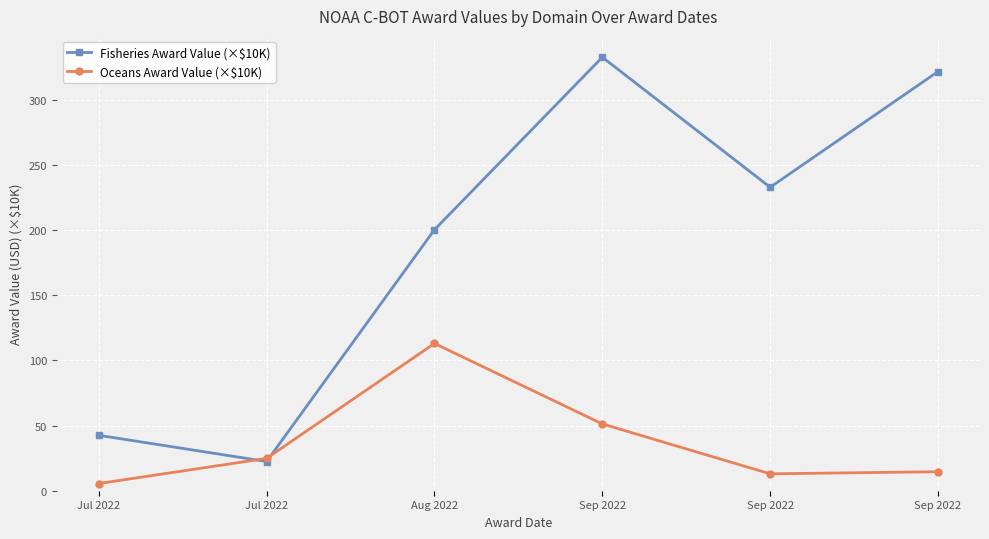

Is this an area chart (filled region under the line)?

No